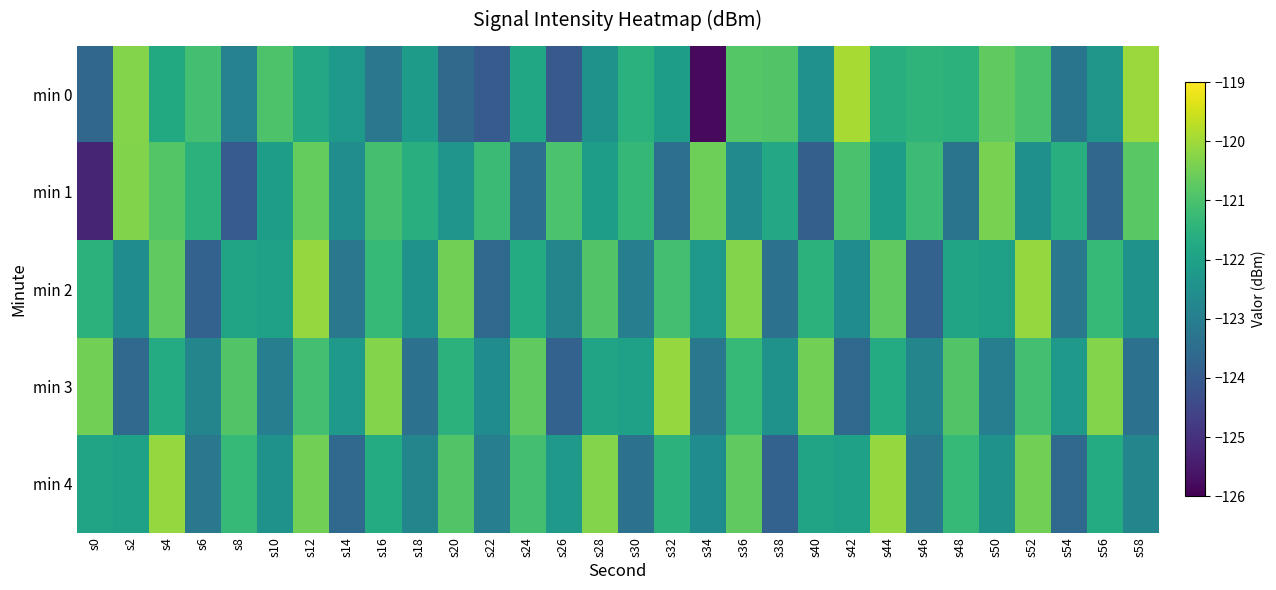

How many distinct data groups are displayed?

5